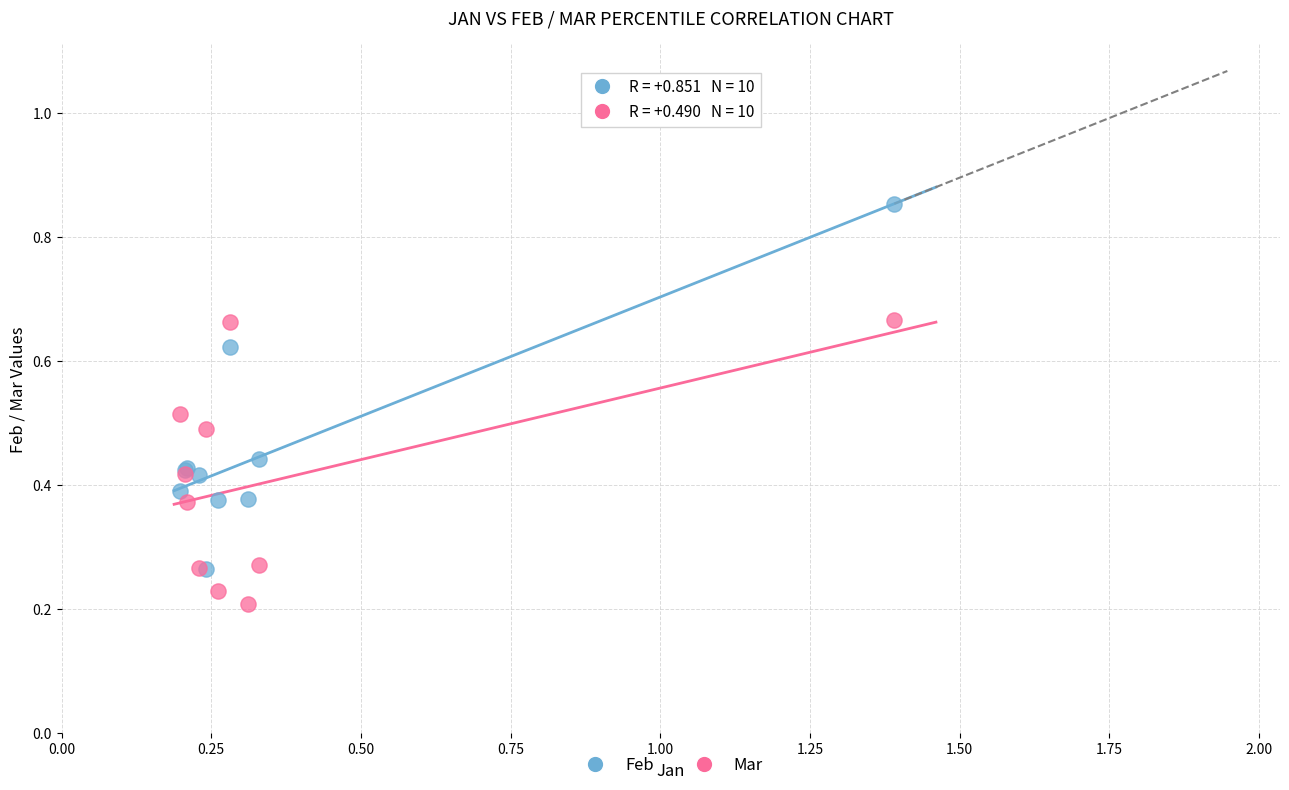

Which series reaches the minimum Y coordinate?

Mar